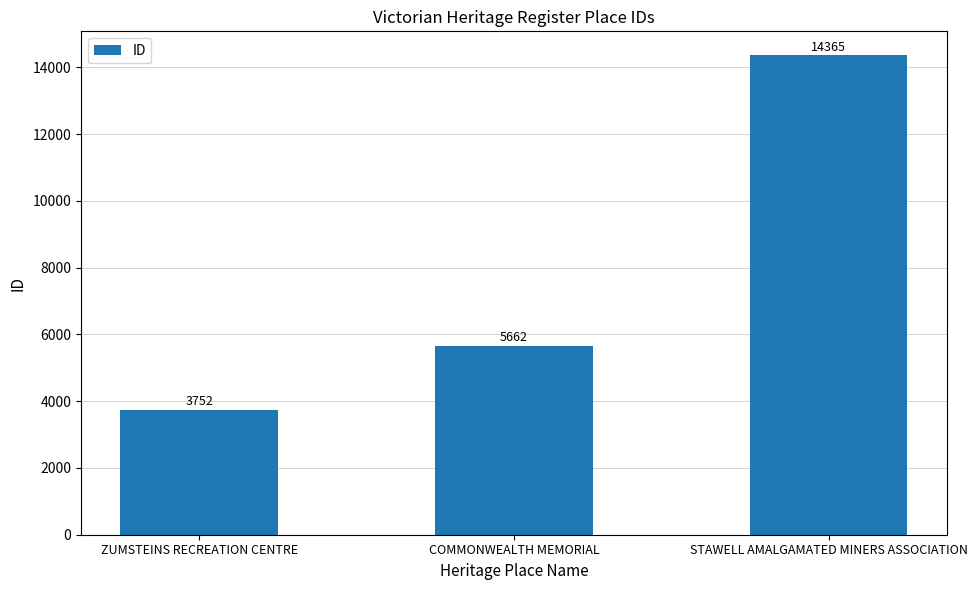

What is the sum of all values?

23779